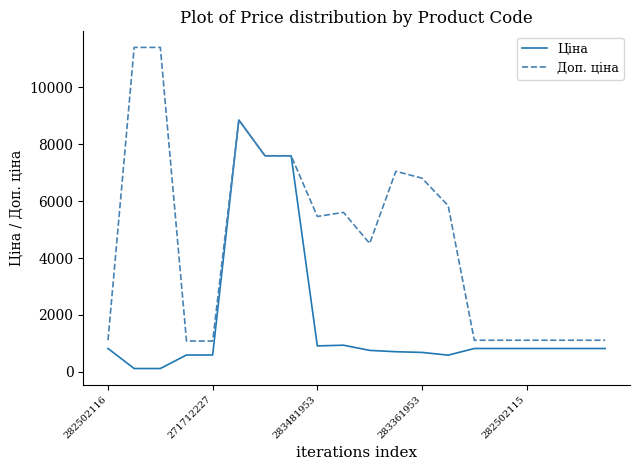

Which series has the largest total across all categories?

Доп. ціна